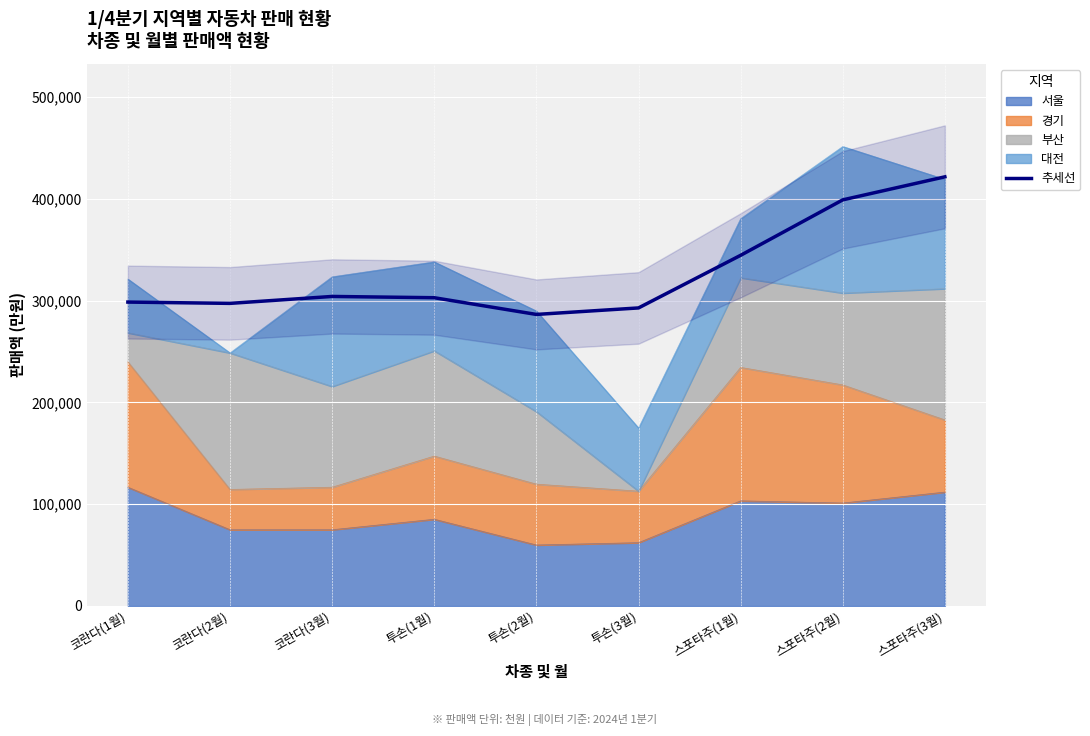

Reading right to left, transcribe all the data shown in this chart.

421663.3	399022.5	344522.5	292802.1	286414.7	302839.8	304095.0	297281.6	298558.6